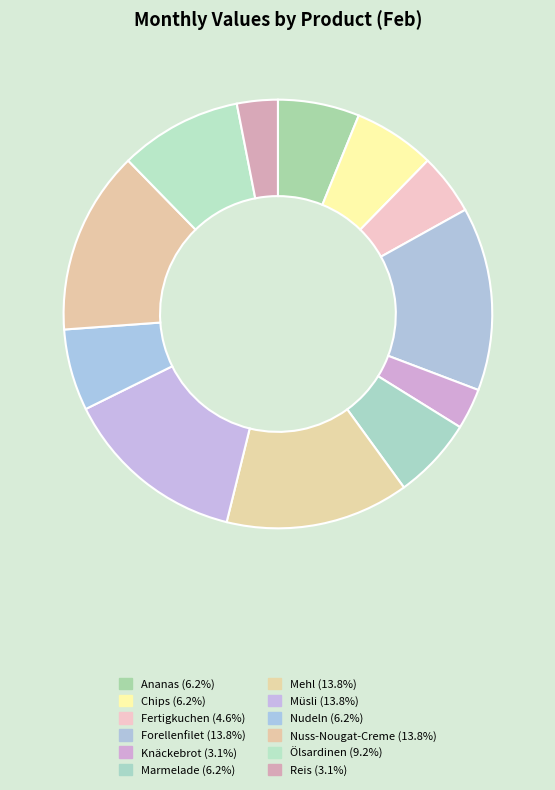

How many slices are in this pie chart?

12